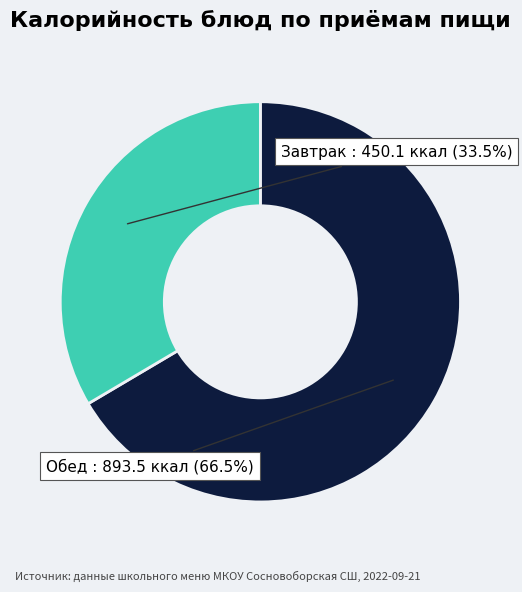

Is there a majority slice in this chart?

Yes